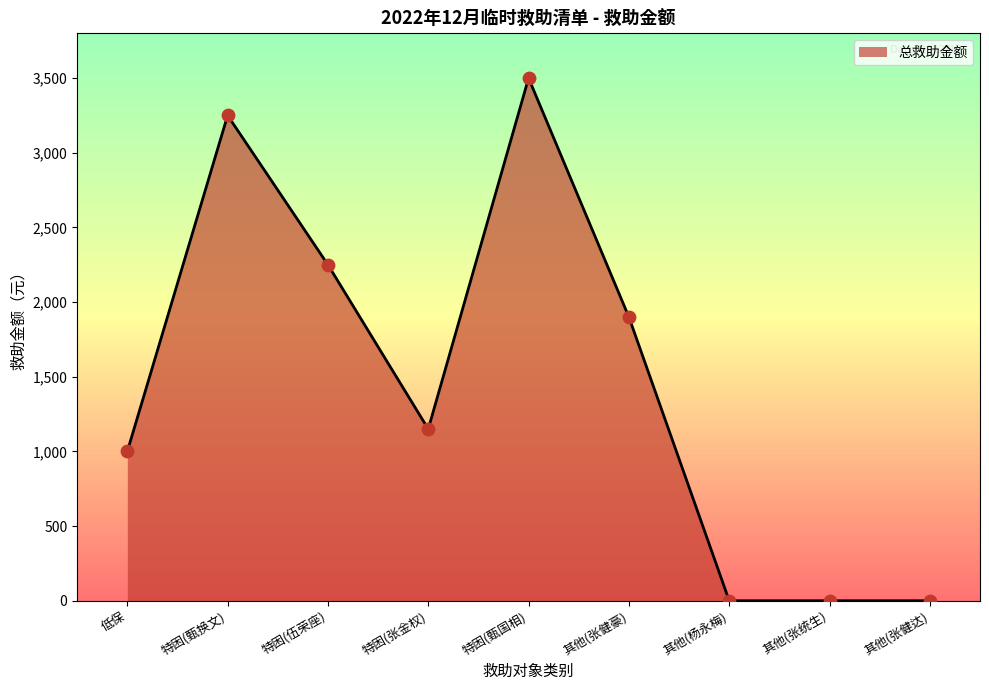

Between 其他(杨永梅) and 其他(张健豪), which is larger?

其他(张健豪)